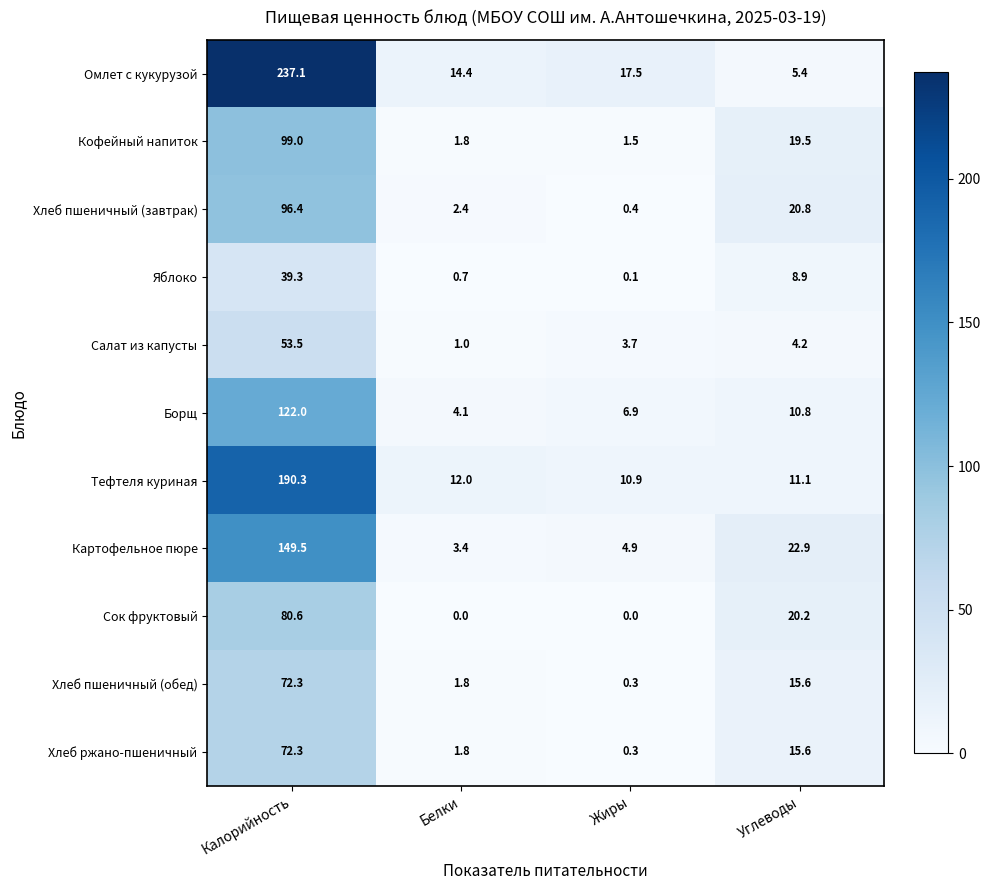

At which category is the sum across all series the highest?

Калорийность